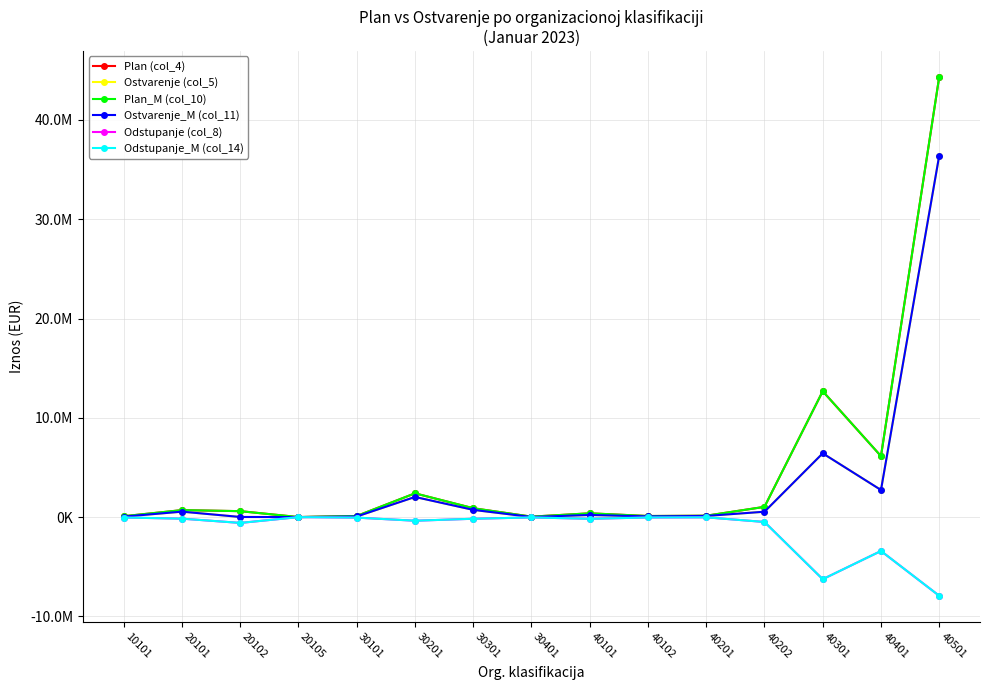

The value of Plan (col_4) at 30101 is 112273.0. True or false?

True